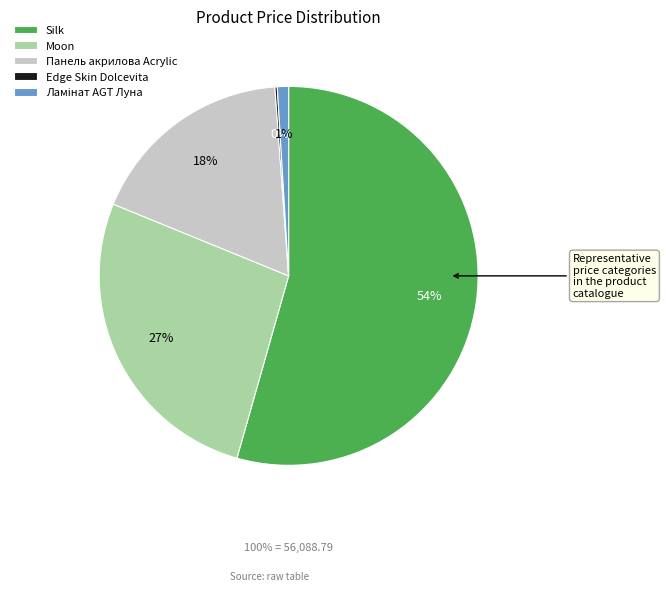

What percentage is the Панель акрилова Acrylic slice, to the nearest percent?

18%